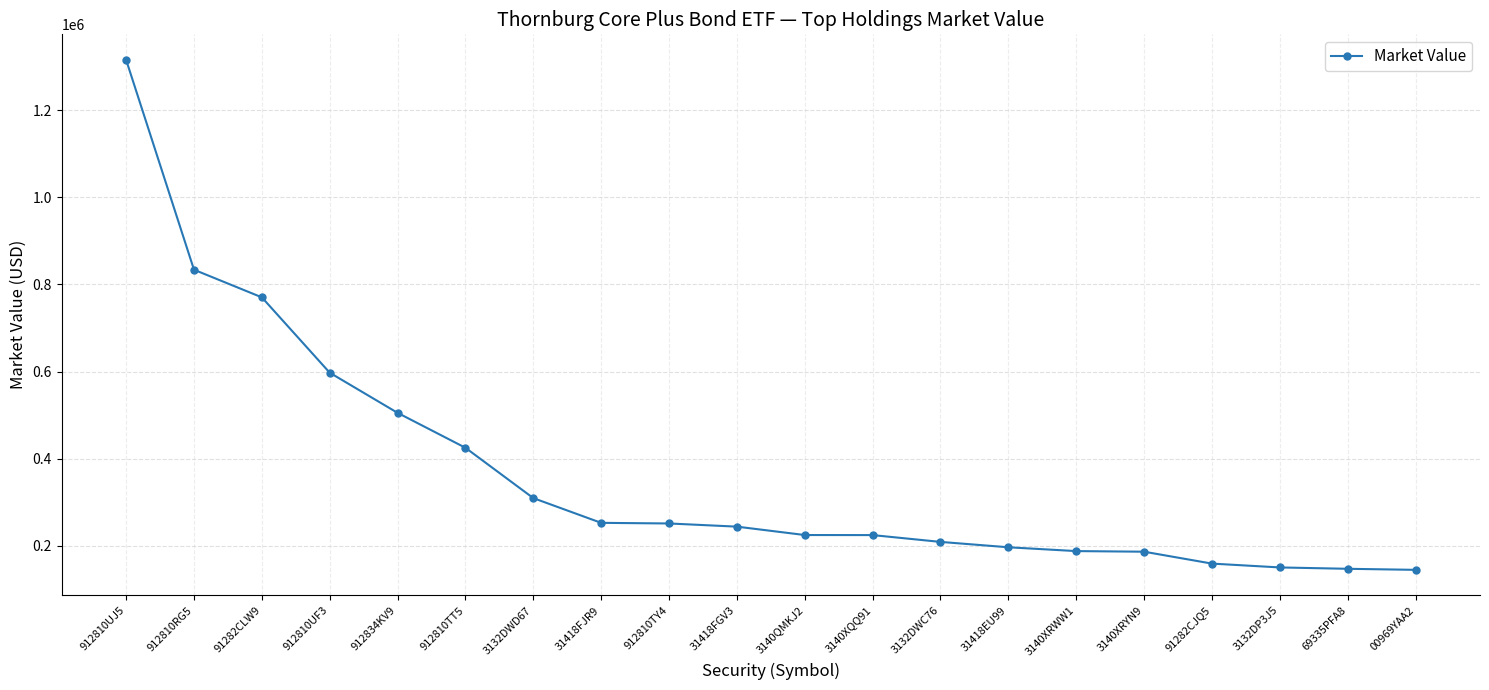

What is the value of the 16th point from the left?

186451.2